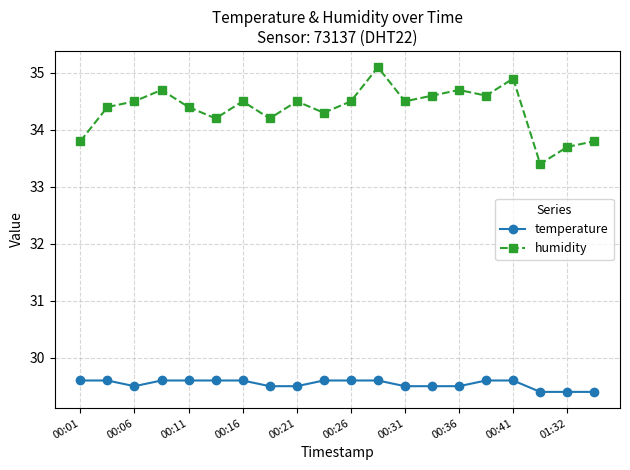

True or false: humidity and temperature cross at least once.

False